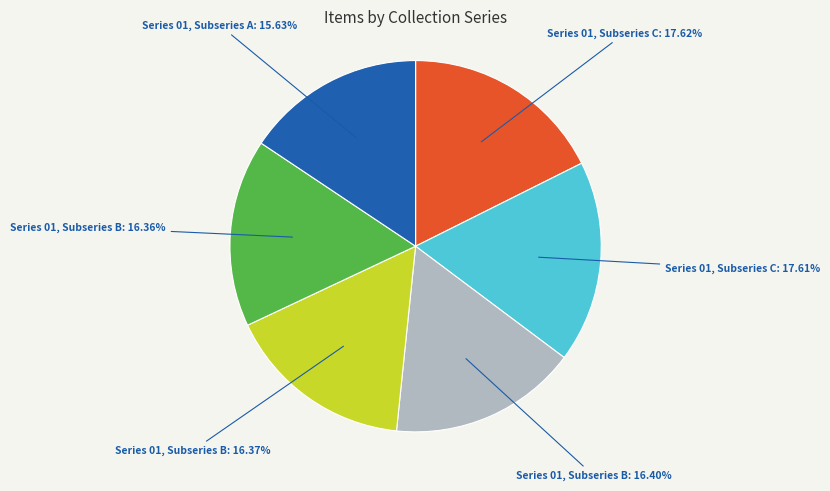

Is there any slice that represents more than half of the pie?

No